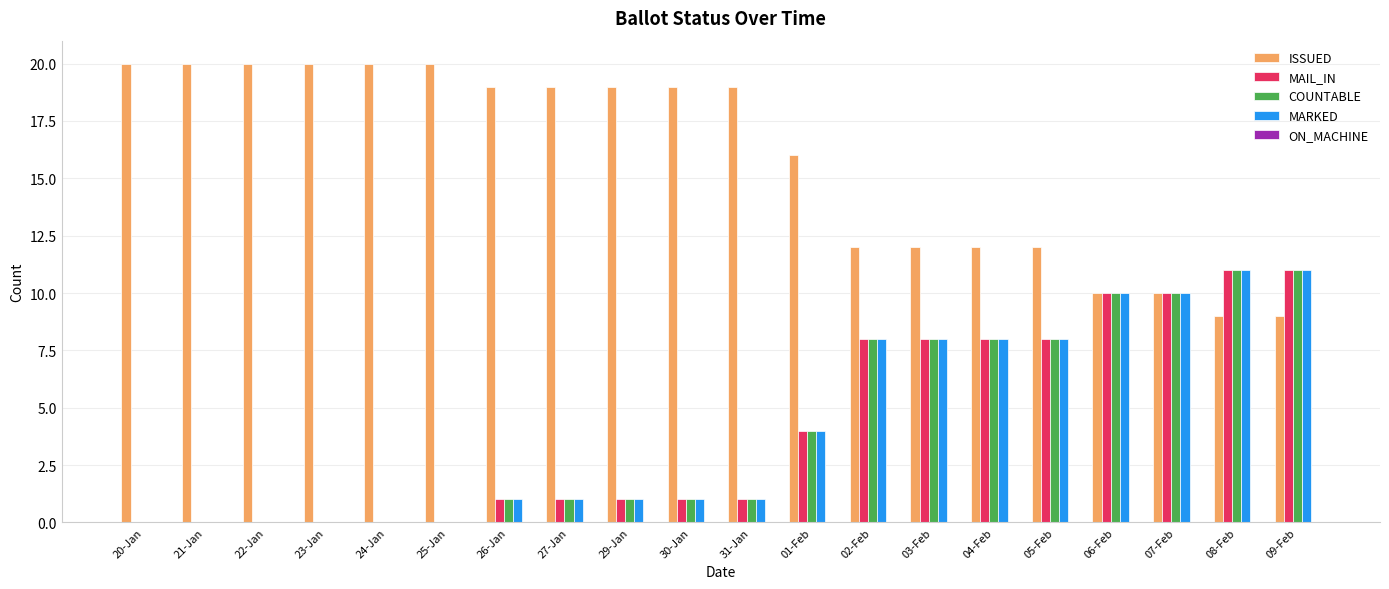

How many groups of bars are there?

20